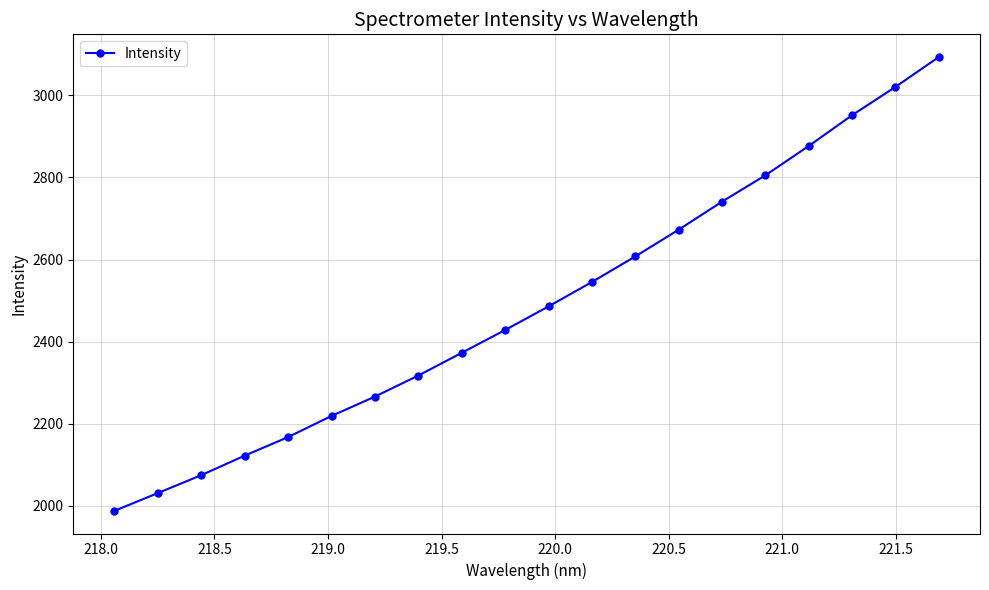

What is the smallest value displayed?

1987.7